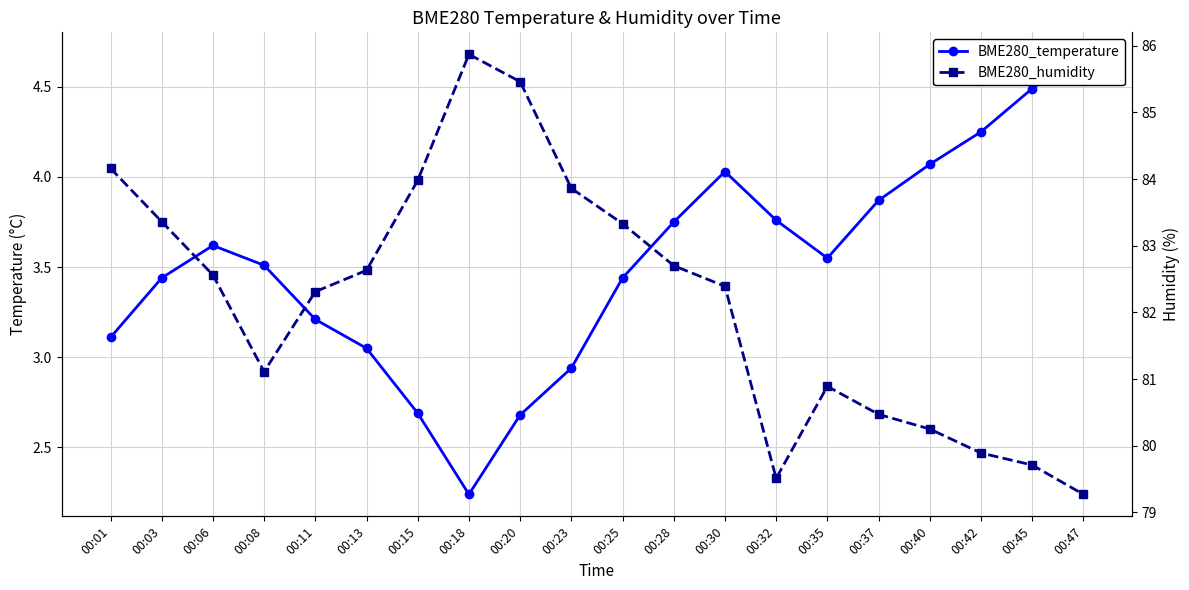

True or false: BME280_humidity and BME280_temperature cross at least once.

False